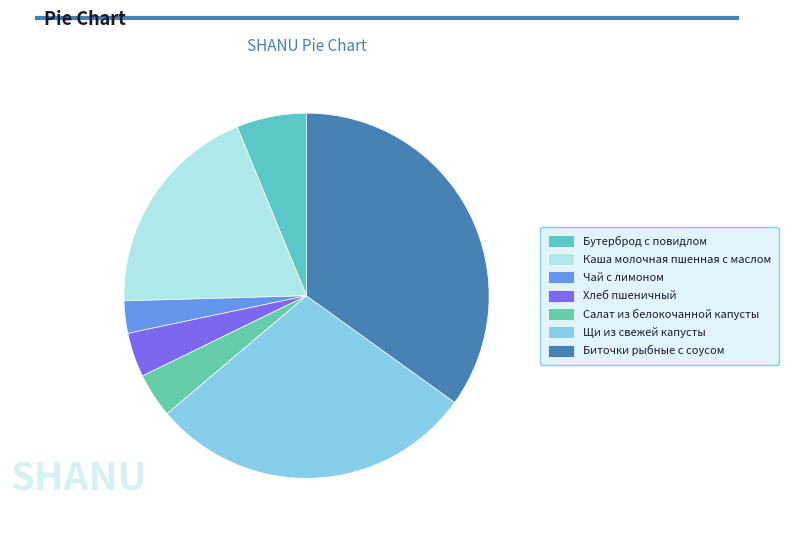

Is there any slice that represents more than half of the pie?

No